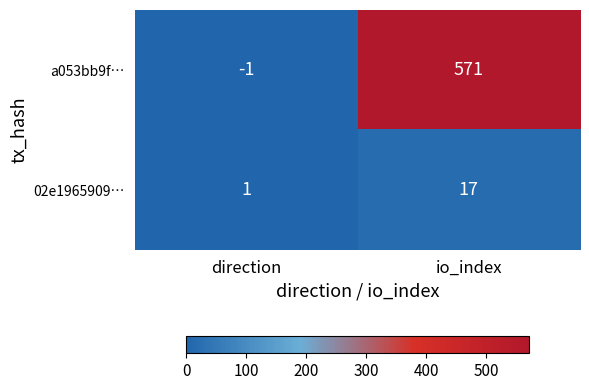

Rank the series by their maximum value, from highest to lowest.

a053bb9f…, 02e1965909…